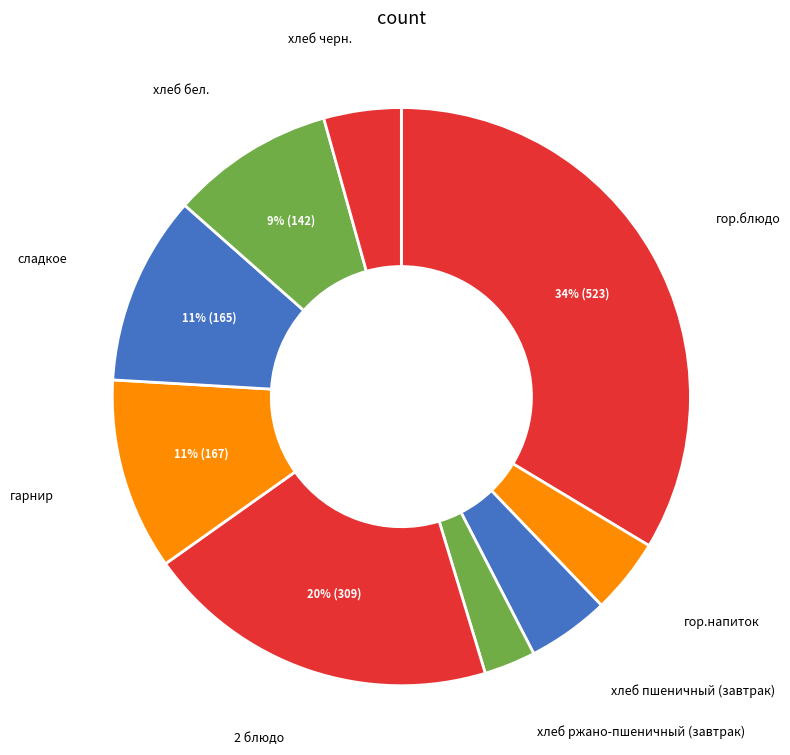

How many slices are in this pie chart?

9